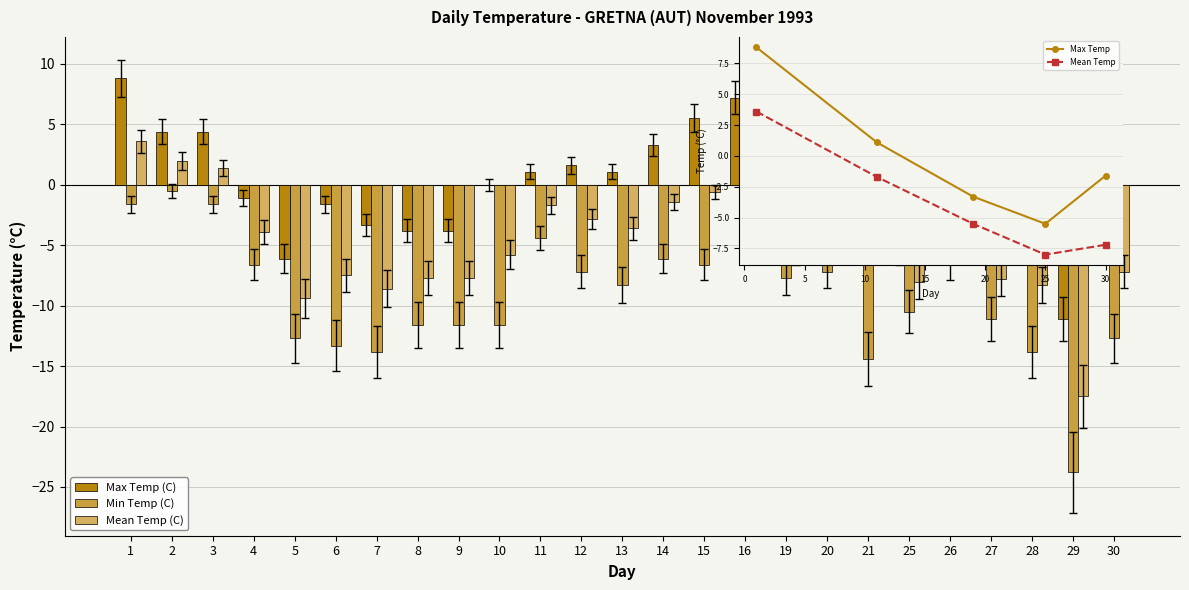

At which label does Max Temp (C) reach its peak?

1